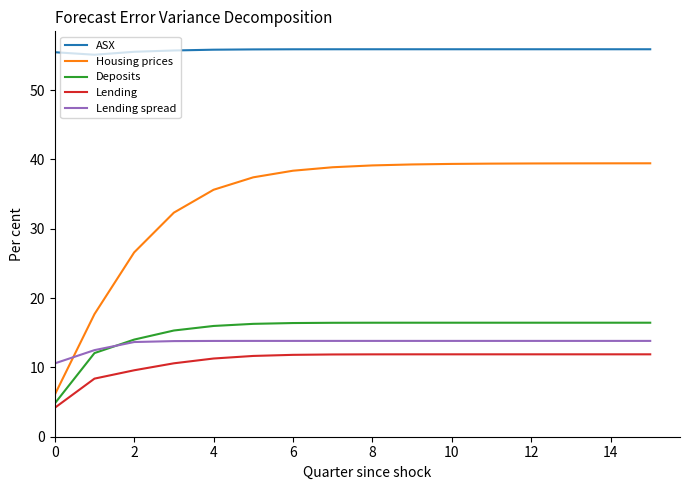

At how many categories does at least one series exceed 24?

16